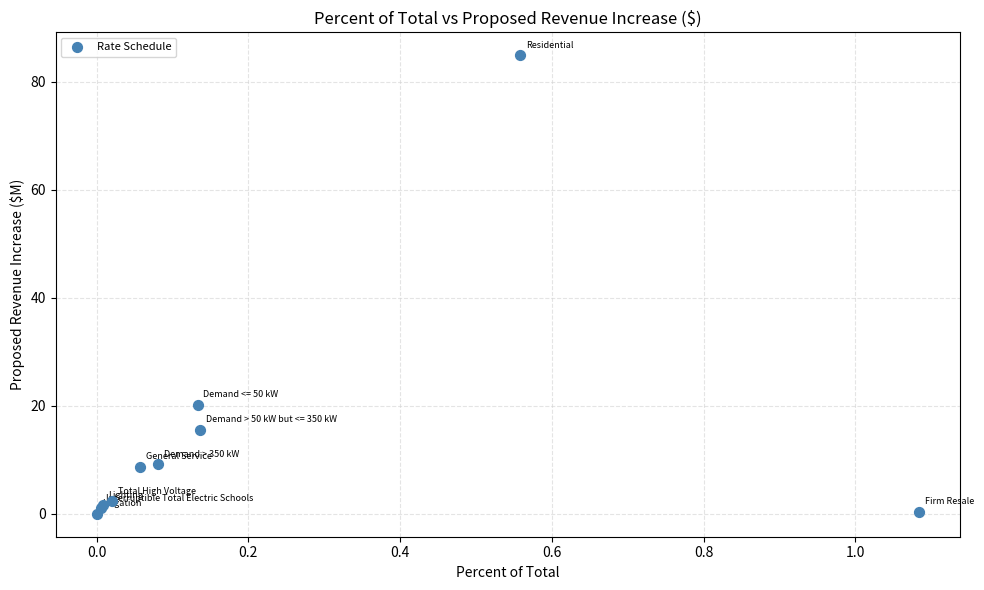

What Y value in the scatter plot is closest to 42?

20.2